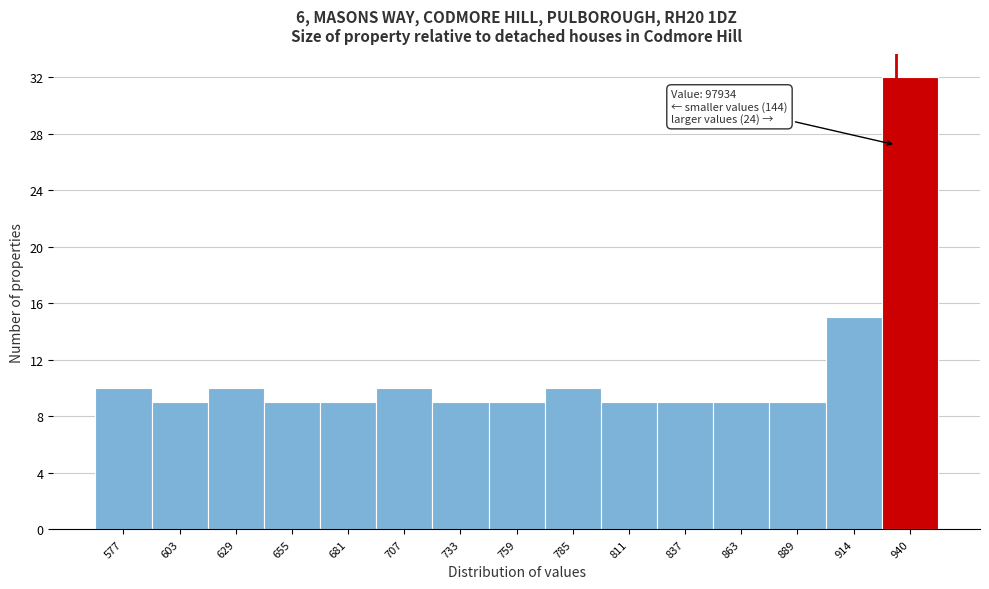

Reading left to right, what are all the values shown in this chart?

577=10	603=9	629=10	655=9	681=9	707=10	733=9	759=9	785=10	811=9	837=9	863=9	889=9	914=15	940=32